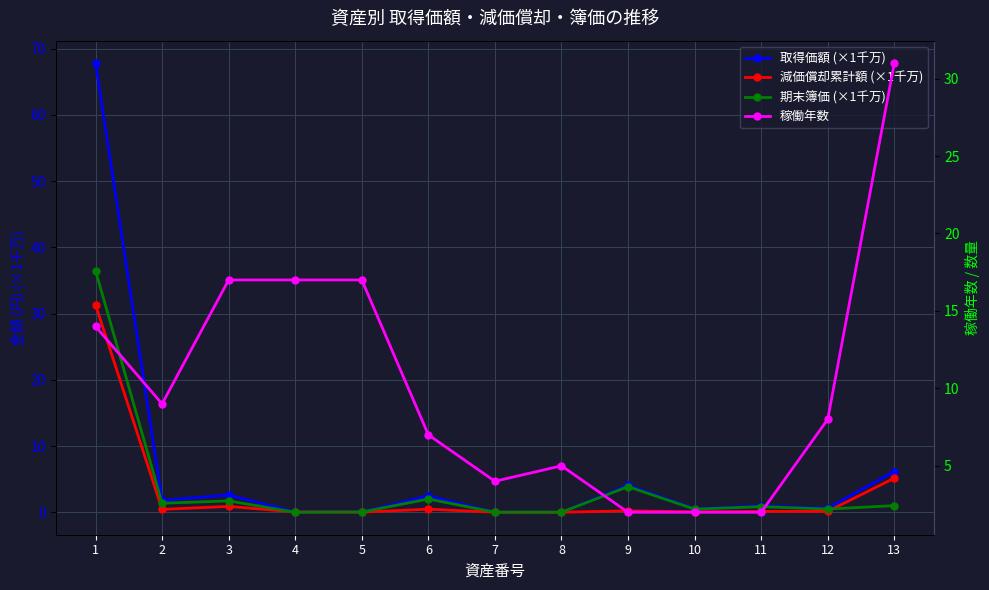

At which category is the sum across all series the highest?

1